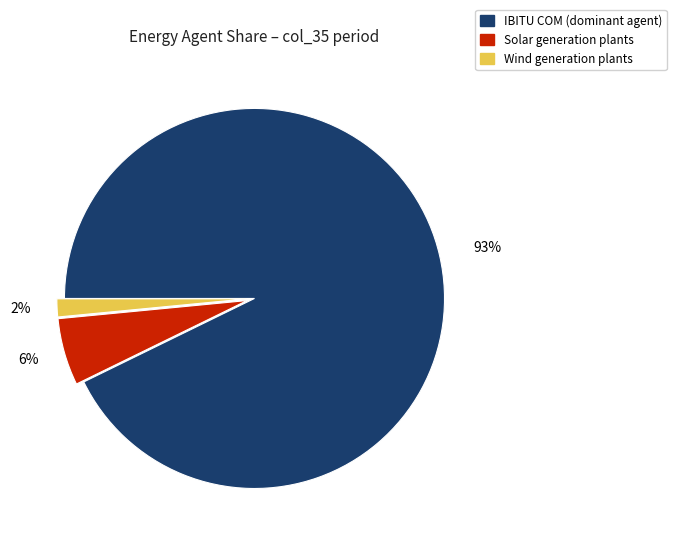

Does any single category account for the majority?

Yes